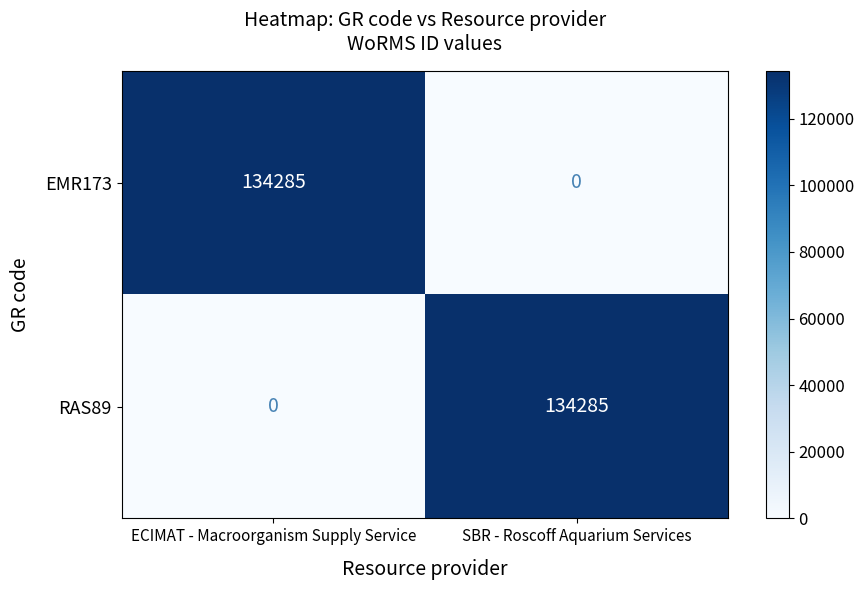

What is the greatest value displayed?

134285